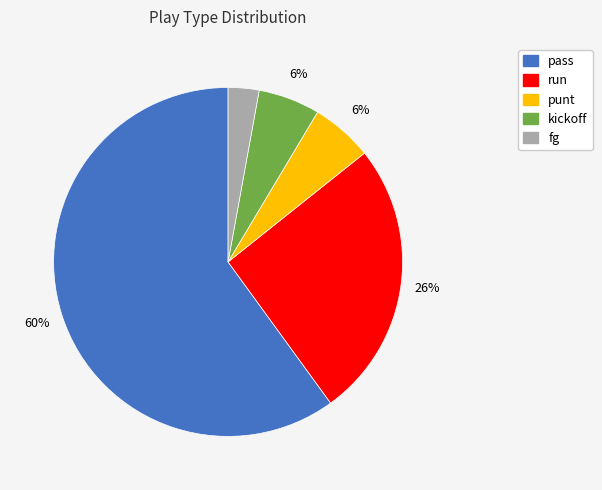

Is there any slice that represents more than half of the pie?

Yes